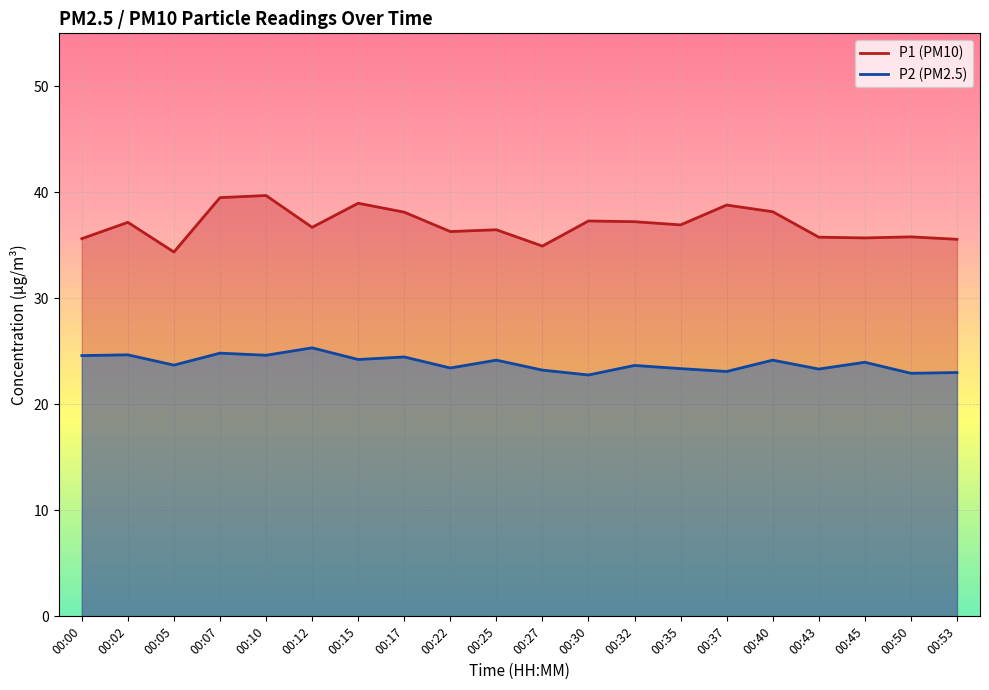

How many values in the P1 series are below 36?

7